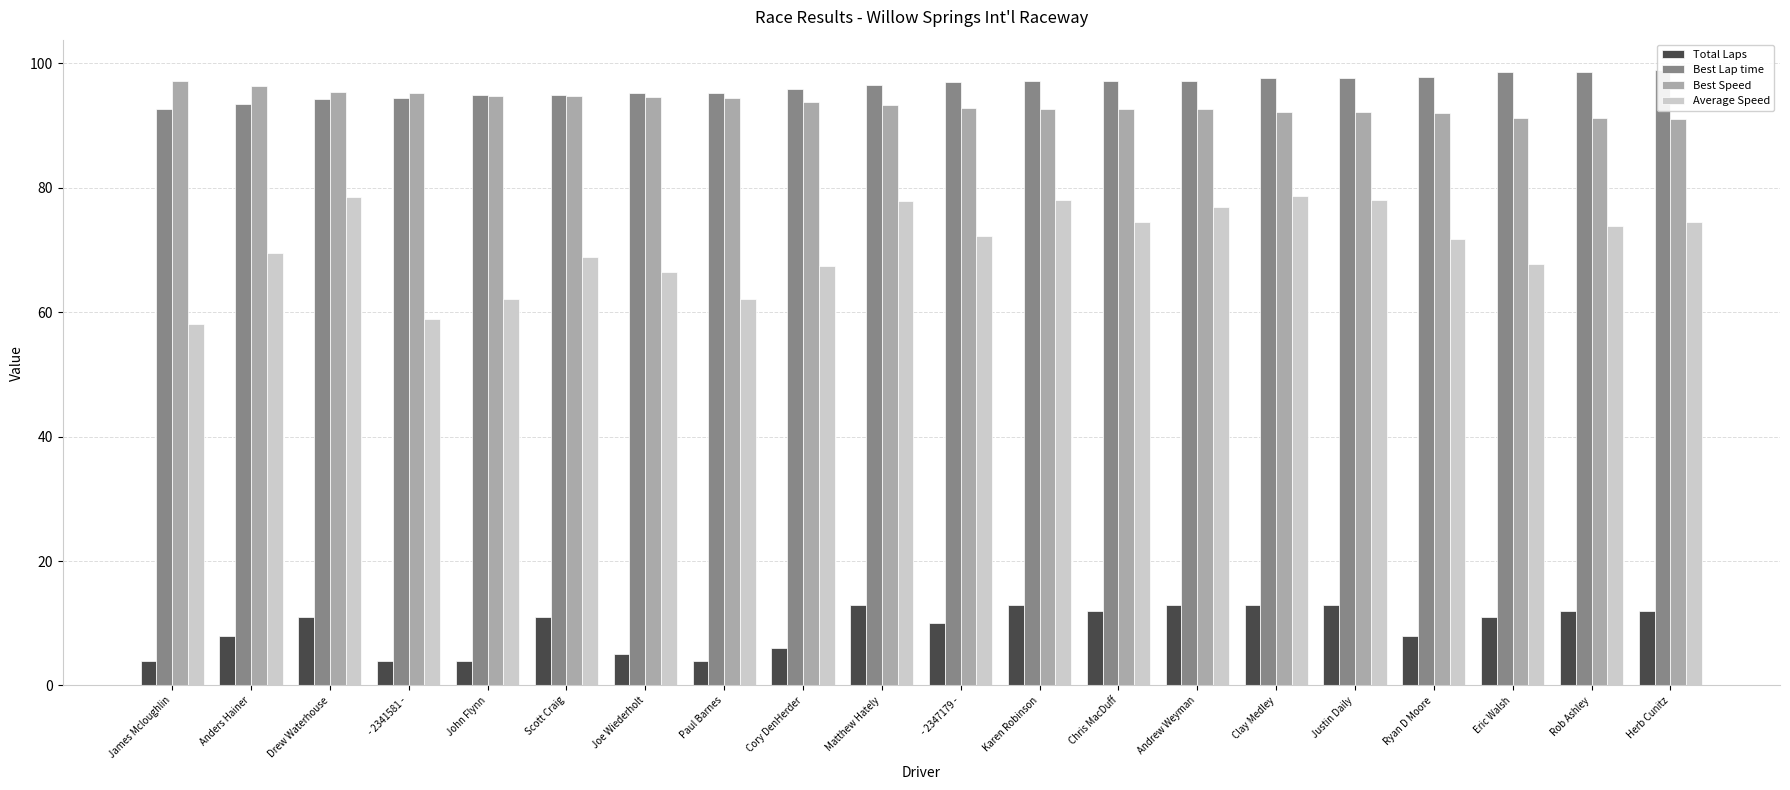

What is the label of the 10th bar from the left?

Matthew Hately